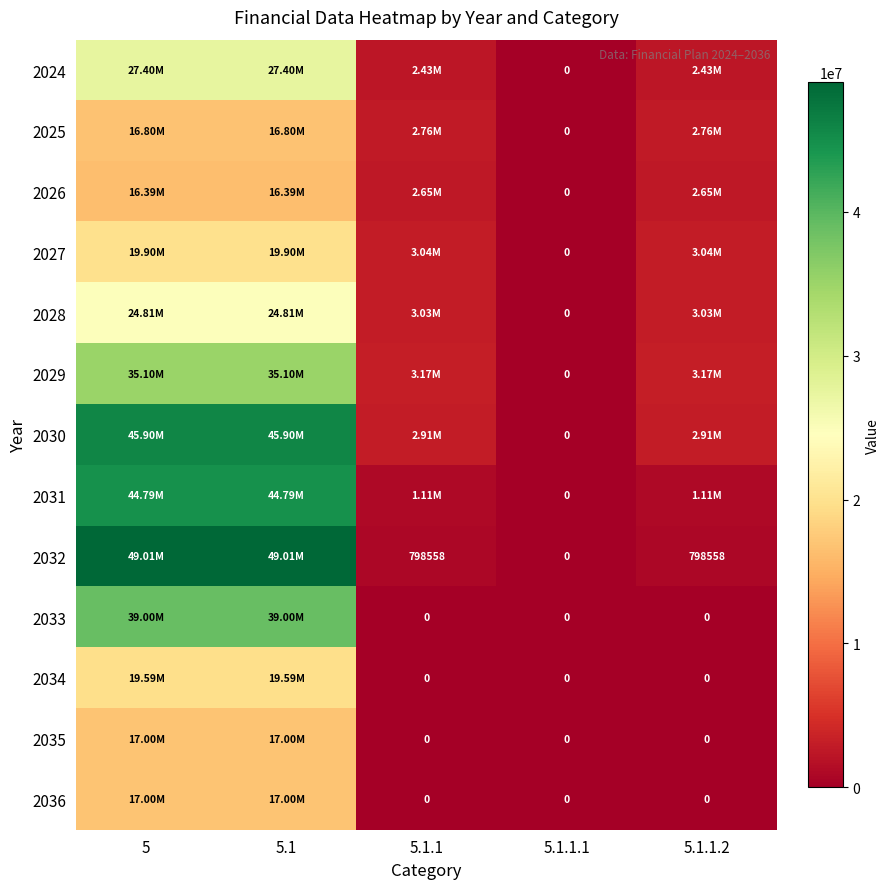

What is the difference between the maximum and minimum values in the 2031 series?

44787000.0